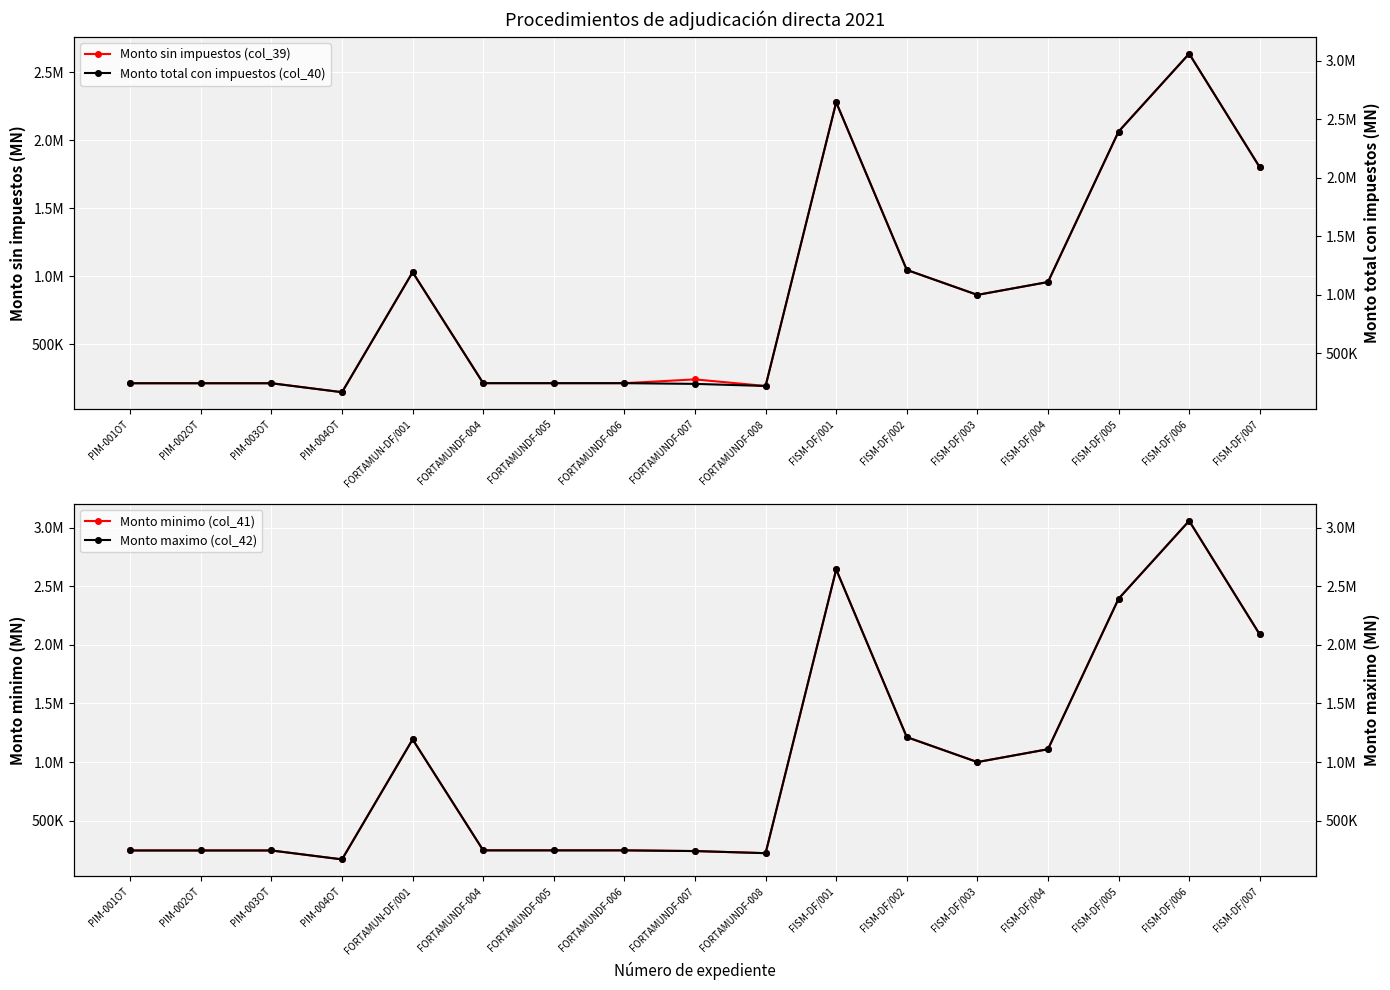

What is the difference between the maximum and second lowest values in the Monto maximo (col_42) series?

2836460.6